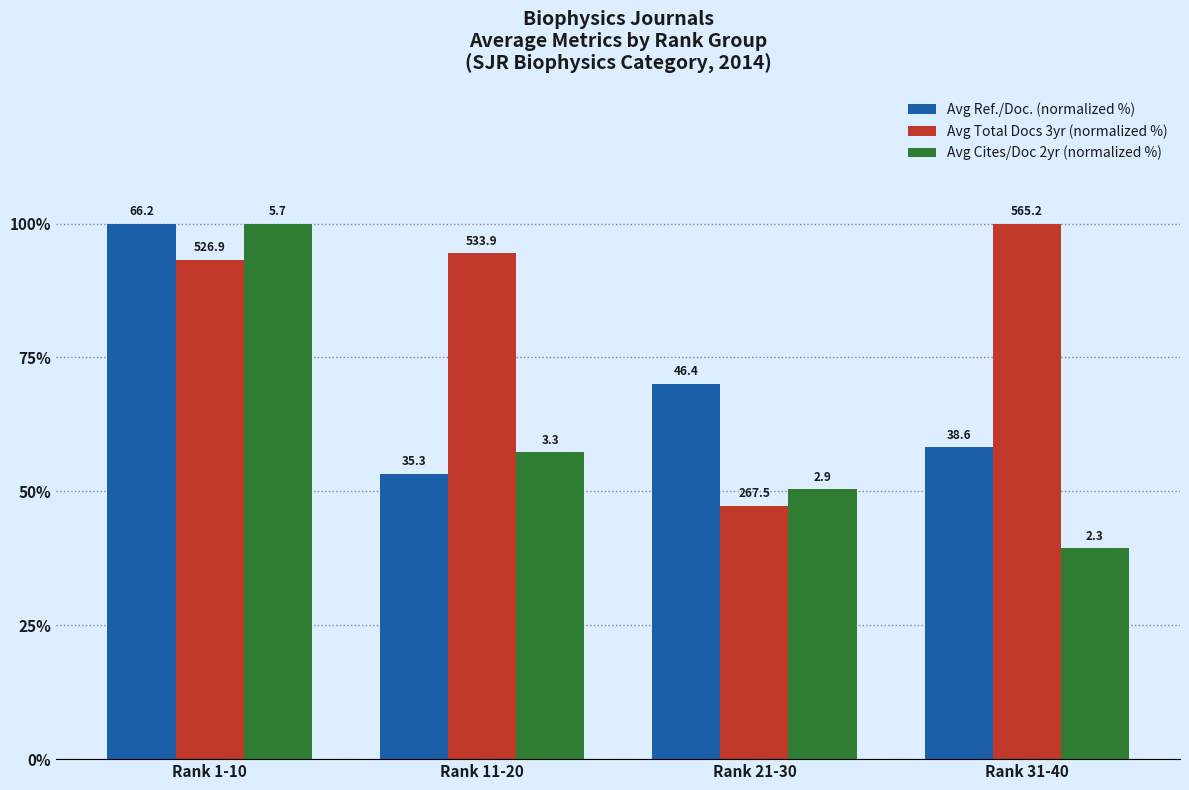

At which category is the sum across all series the highest?

Rank 1-10